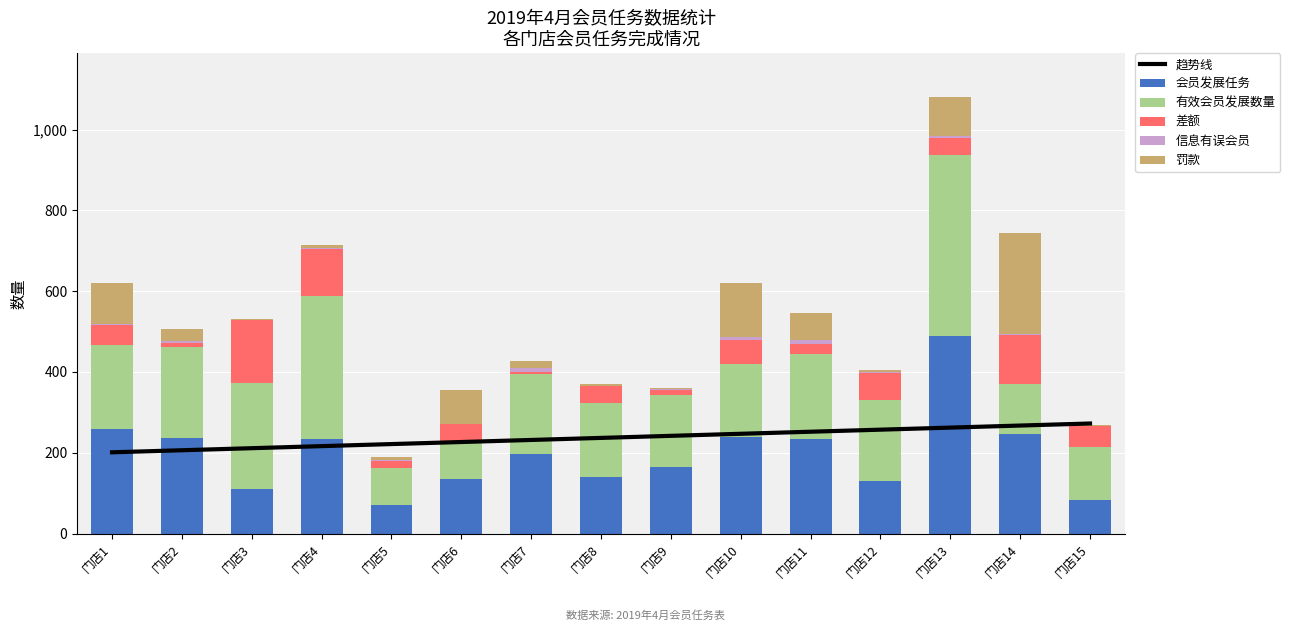

What is the highest value of the 会员发展任务 series?

489